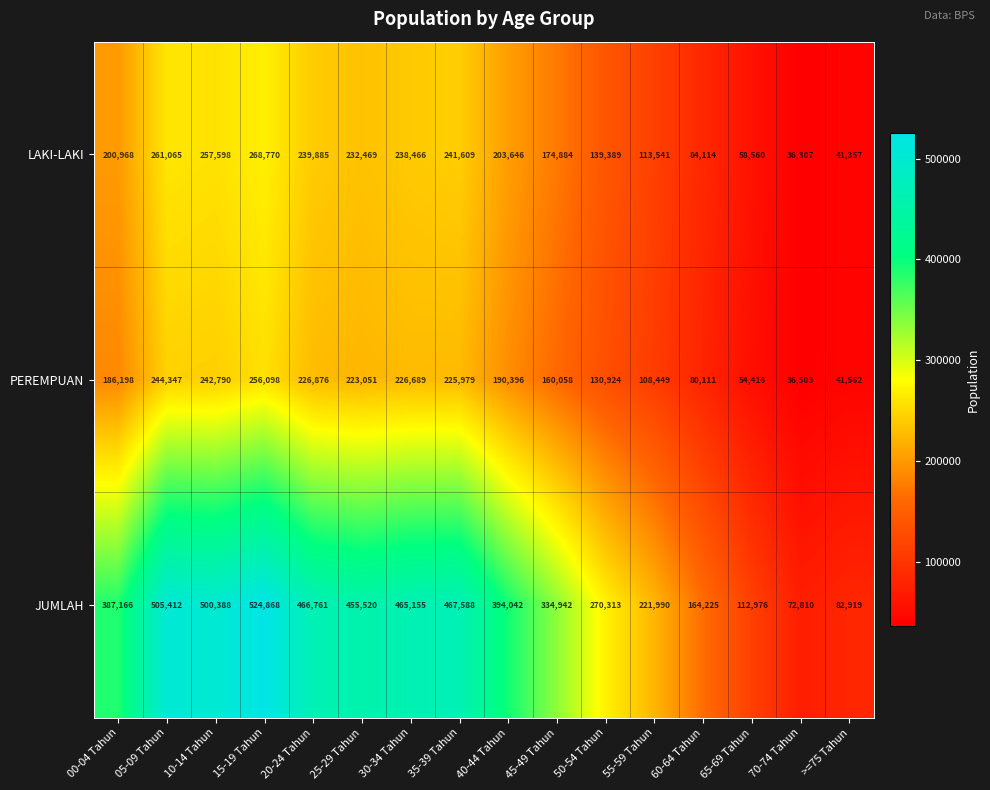

Is it true that JUMLAH equals 334942 at 45-49 Tahun?

True